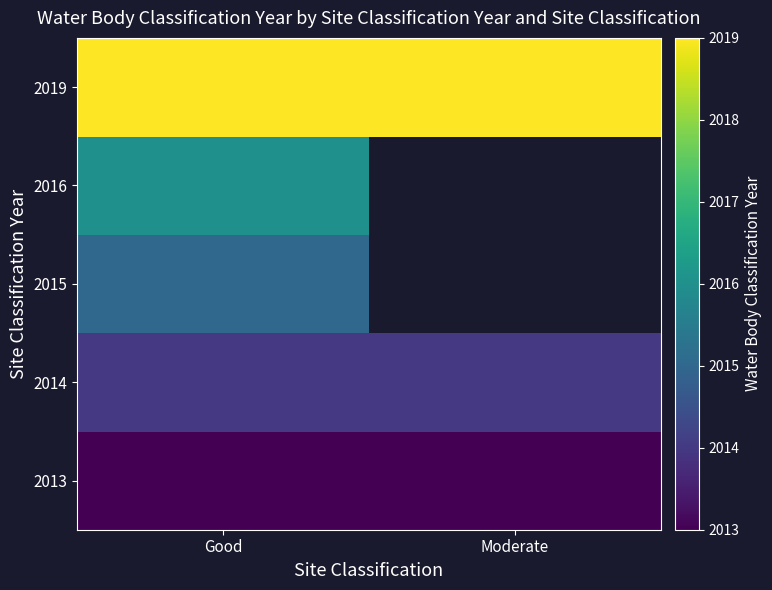

List the labels in order of 2013 value, largest first.

Good, Moderate